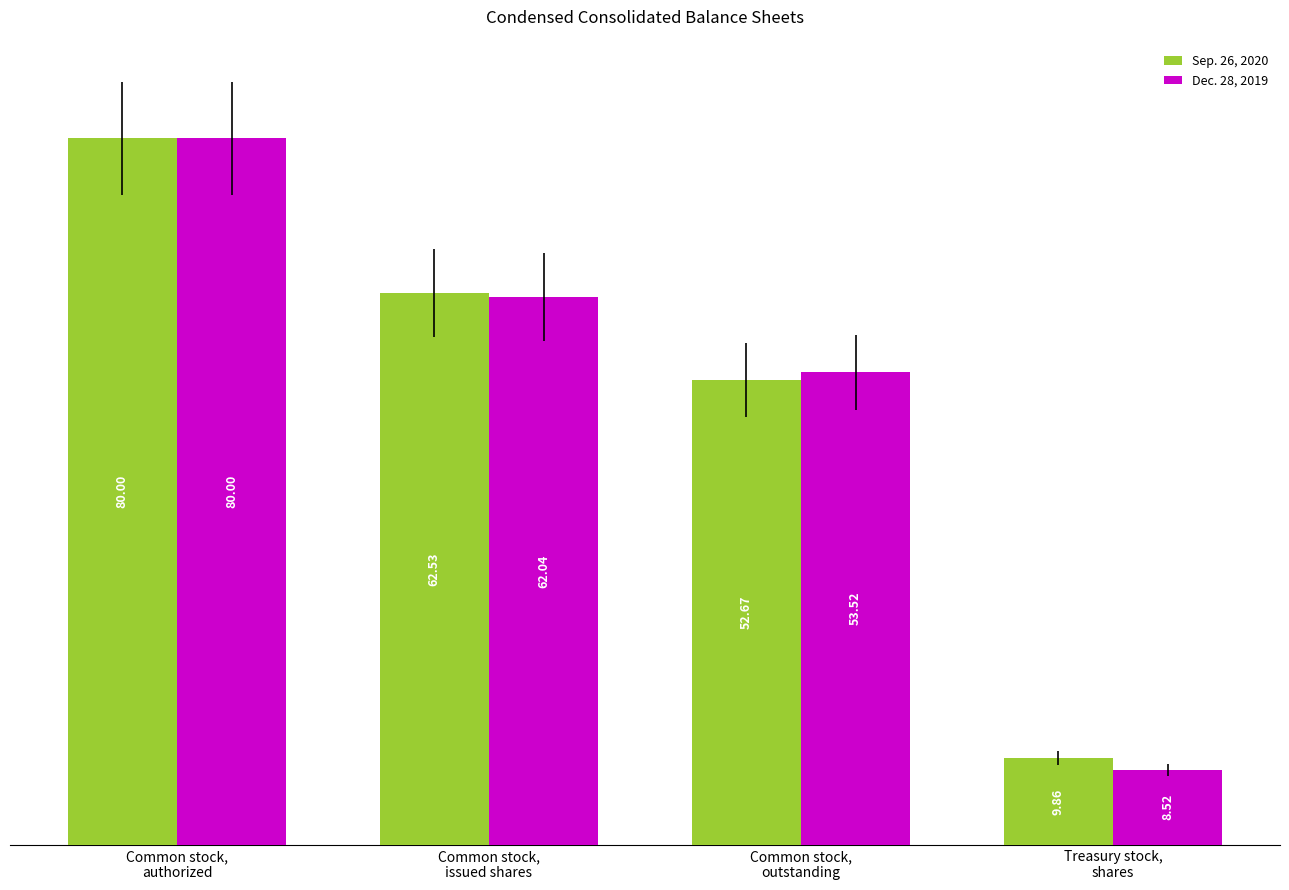

How many series are shown in this chart?

2